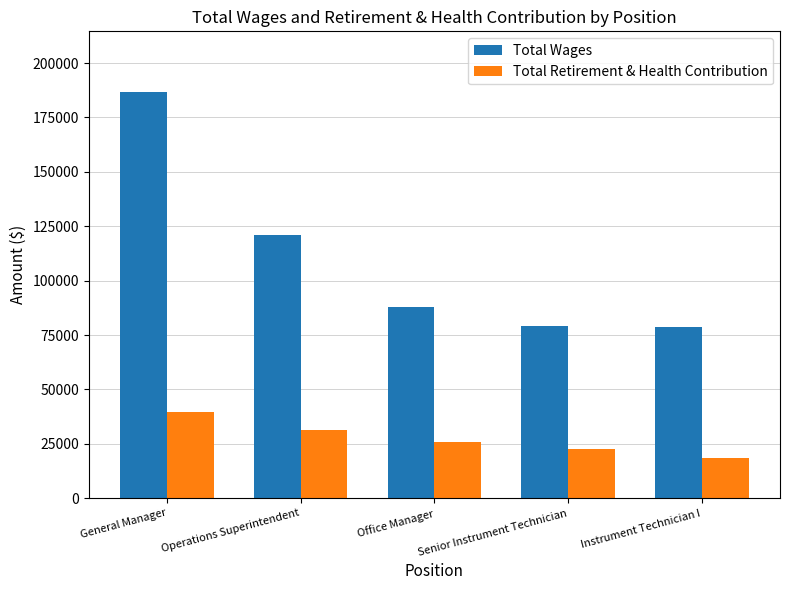

Rank the series at Office Manager from lowest to highest value.

Total Retirement & Health Contribution, Total Wages